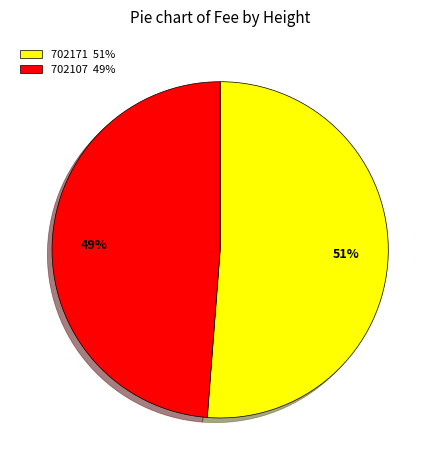

To the nearest percent, what is the average slice percentage?

50%